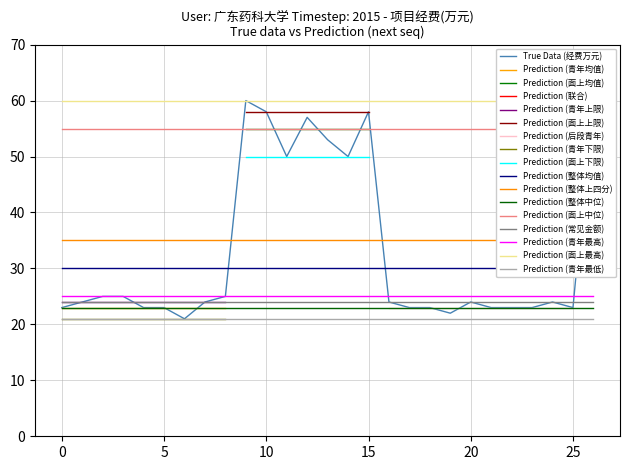

What is the maximum value for Prediction (整体中位)?

23